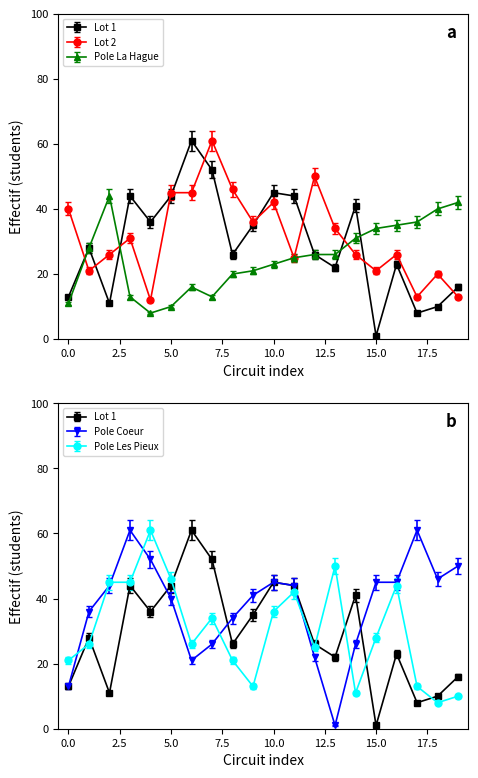

Rank the series by their maximum value, from highest to lowest.

Lot 1, Lot 2, Pole Coeur, Pole Les Pieux, Pole La Hague